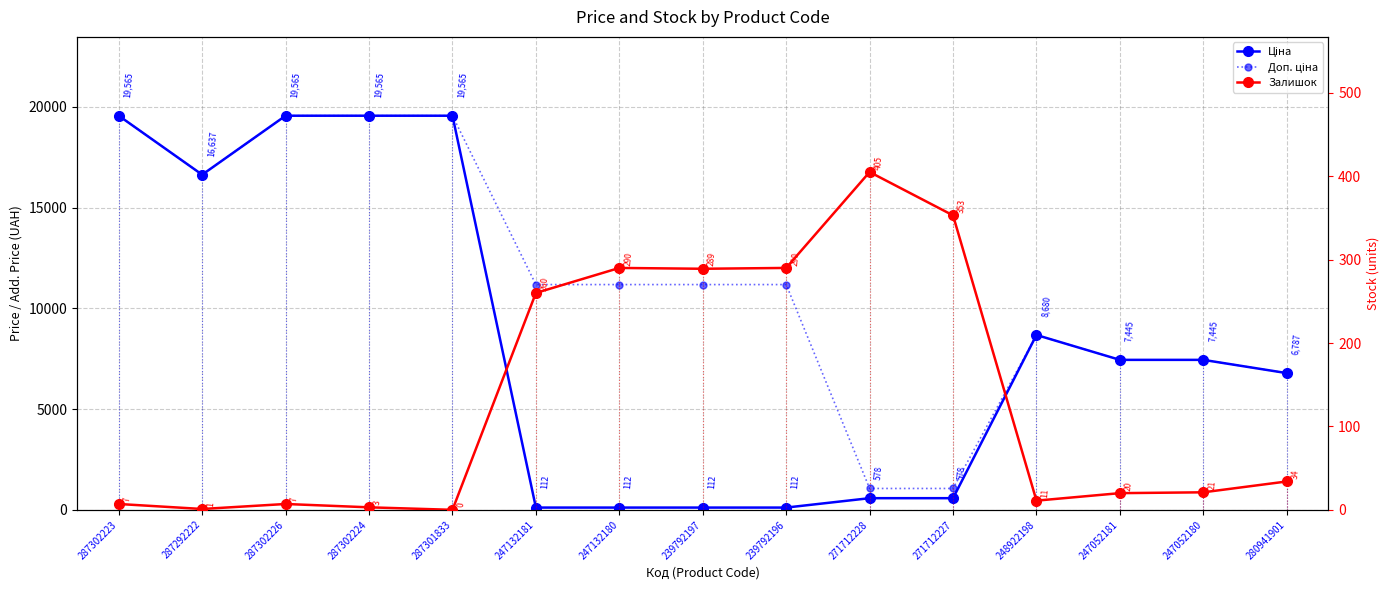

At which category does Доп. ціна reach its first local valley?

287292222